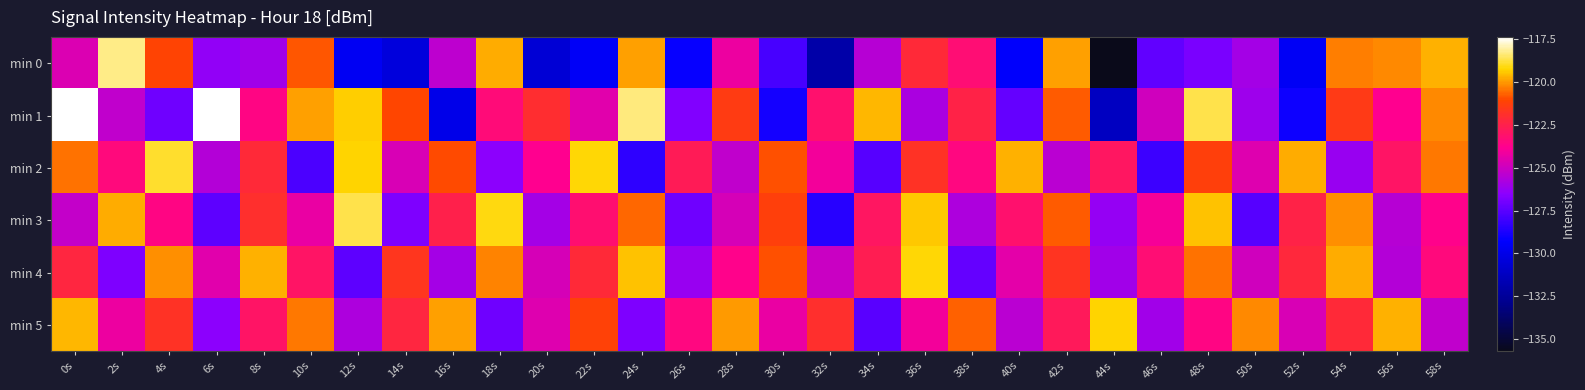

At 44s, list the series in order from smallest to largest.

min 0, min 1, min 3, min 4, min 2, min 5